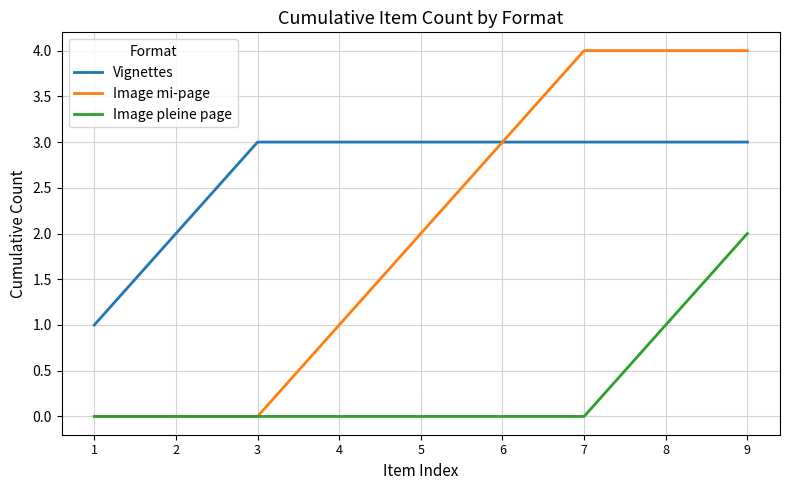

Where is Image mi-page nearest to the value 2?

5